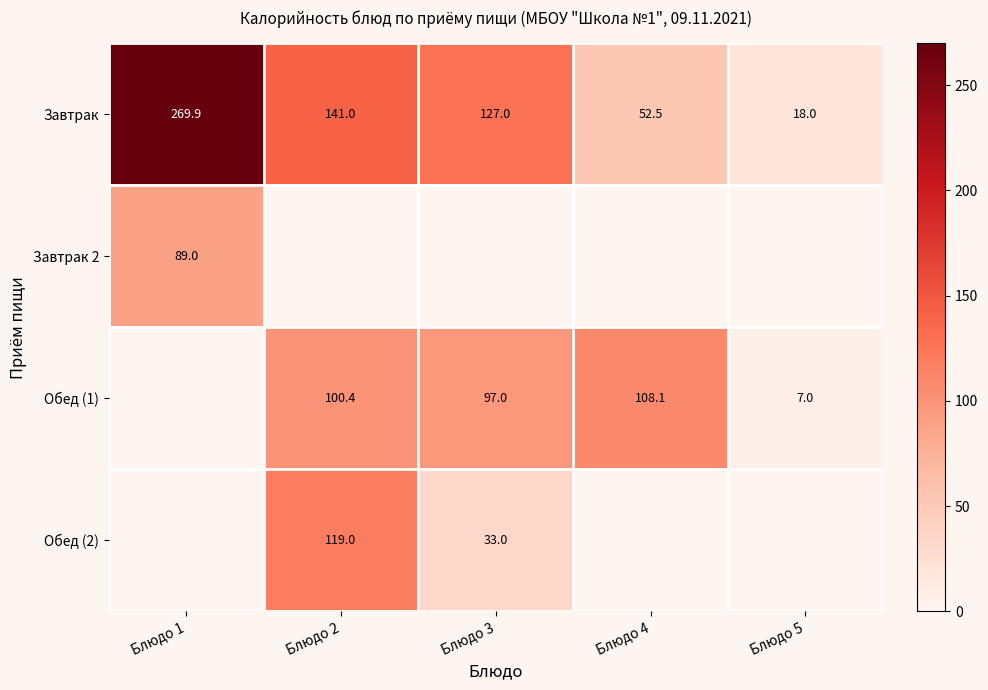

What is the average value of the Завтрак 2 series?

17.8